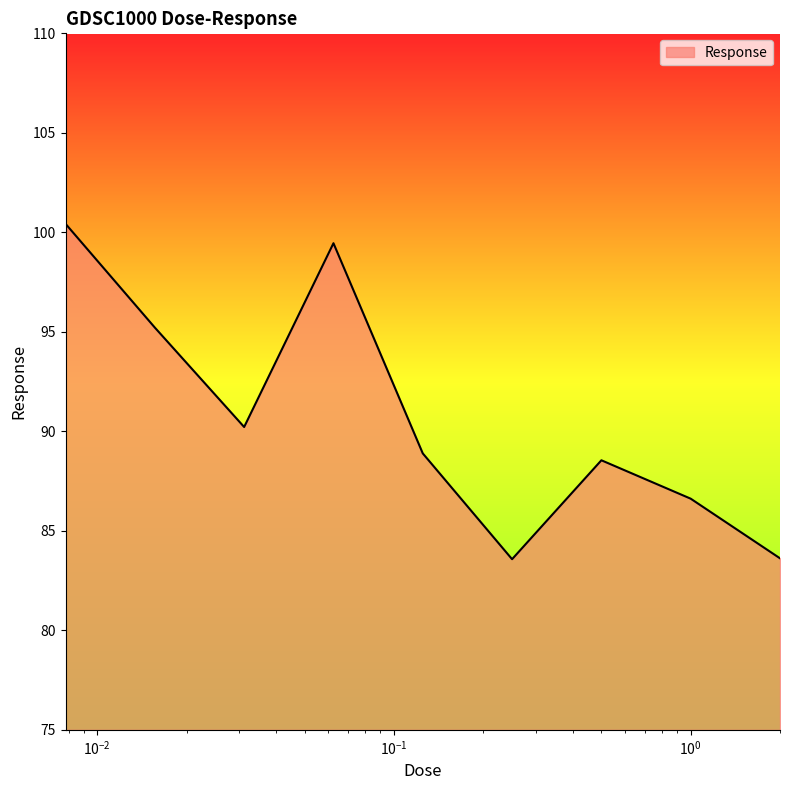

Reading right to left, what are all the values shown in this chart?

83.6	86.6	88.5	83.6	88.9	99.5	90.2	95.2	100.4